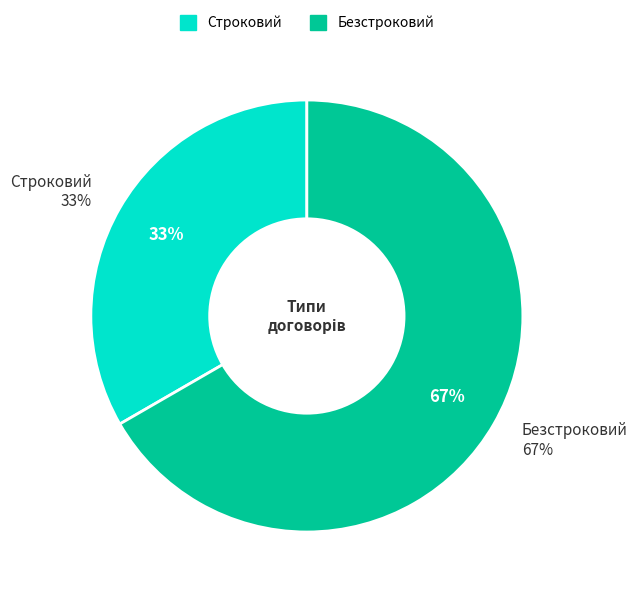

Is the sum of Безстроковий and Строковий greater than half?

Yes